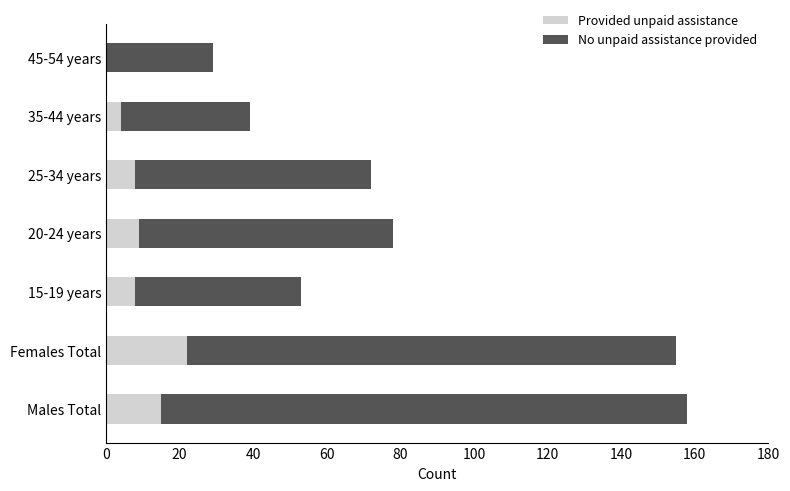

What is the sum of all Provided unpaid assistance values?

66